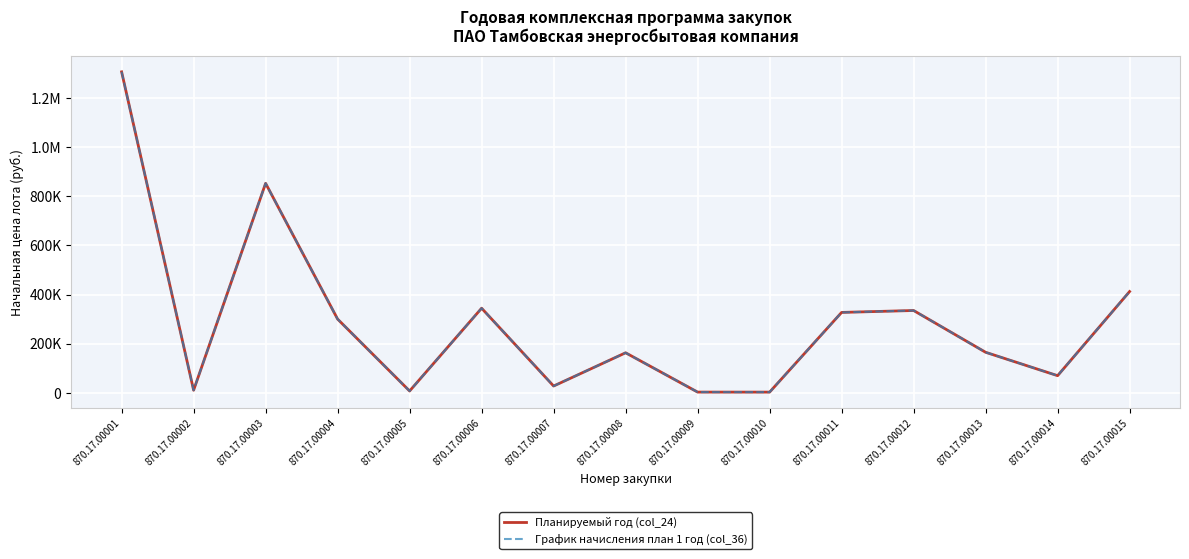

At which label does Планируемый год (col_24) reach its minimum?

870.17.00010